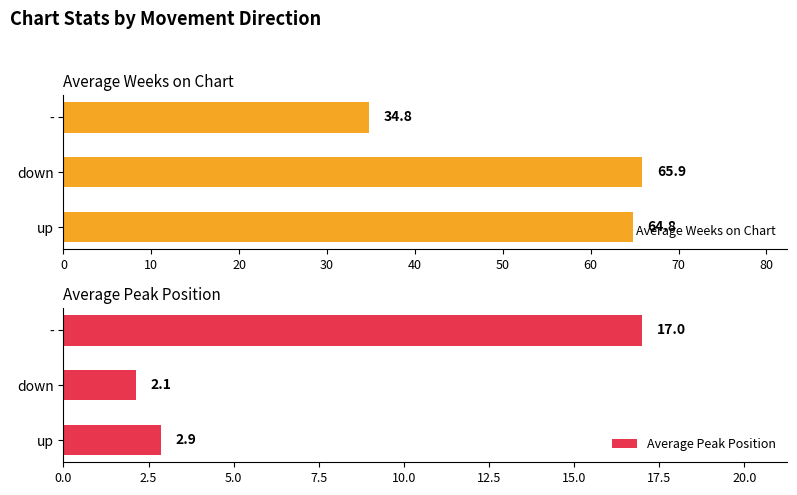

True or false: Average Weeks on Chart has a value of 51.3 at -.

False